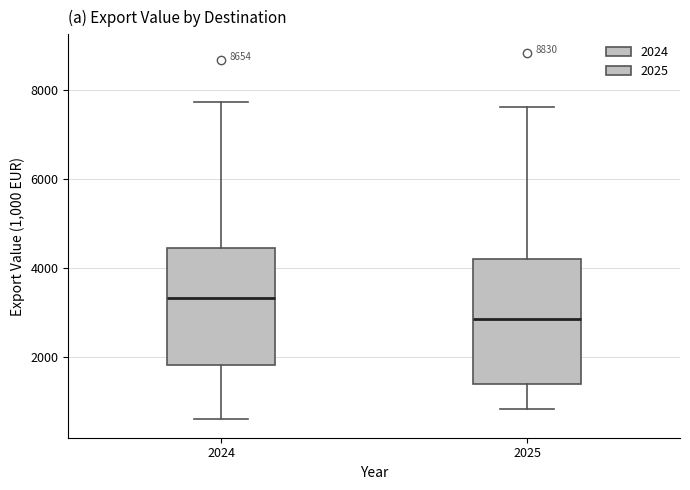

Reading left to right, read every box against the y-axis: the position of its median line, the range the box covers, and the ends of its whiskers. The values are not printed on the chart, so give them approximately, as read against the axis.

2024: median 3400, box 1800 to 4400, whiskers 600 to 7800
2025: median 2800, box 1400 to 4200, whiskers 800 to 7600